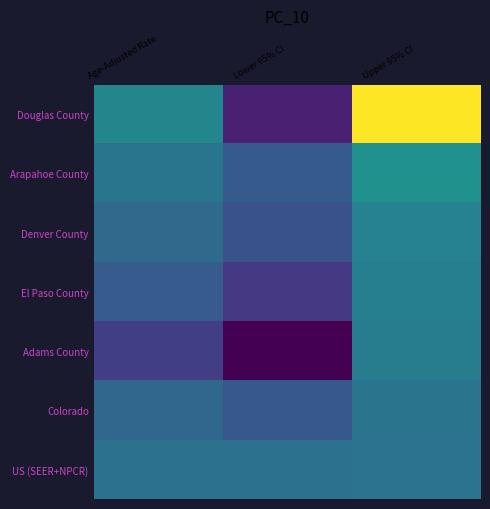

Reading right to left, what are all the values shown in this chart?

Douglas County: Upper 95% CI=233.2	Lower 95% CI=78.3	Age-Adjusted Rate=140.9
Arapahoe County: Upper 95% CI=148.6	Lower 95% CI=111.1	Age-Adjusted Rate=128.9
Denver County: Upper 95% CI=138.4	Lower 95% CI=105.8	Age-Adjusted Rate=121.3
El Paso County: Upper 95% CI=136.0	Lower 95% CI=90.8	Age-Adjusted Rate=111.8
Adams County: Upper 95% CI=135.2	Lower 95% CI=62.6	Age-Adjusted Rate=94.1
Colorado: Upper 95% CI=128.3	Lower 95% CI=109.4	Age-Adjusted Rate=118.6
US (SEER+NPCR): Upper 95% CI=127.6	Lower 95% CI=126.3	Age-Adjusted Rate=126.9